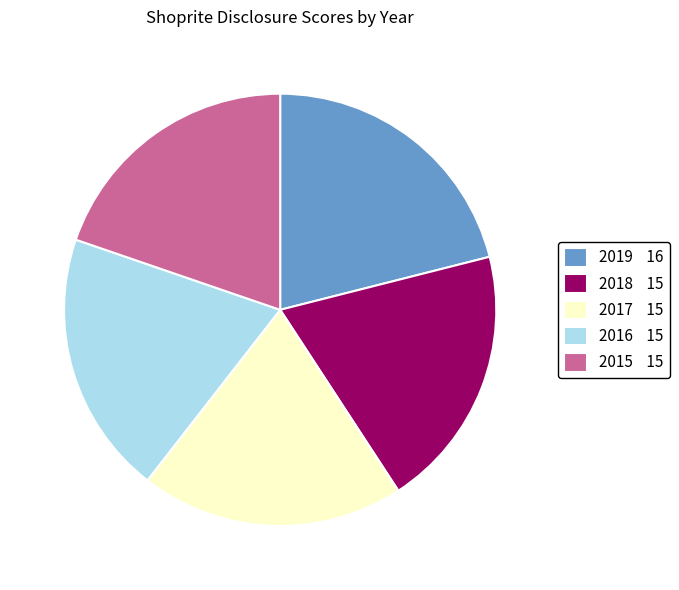

Does 2018 represent more than half of the total?

No